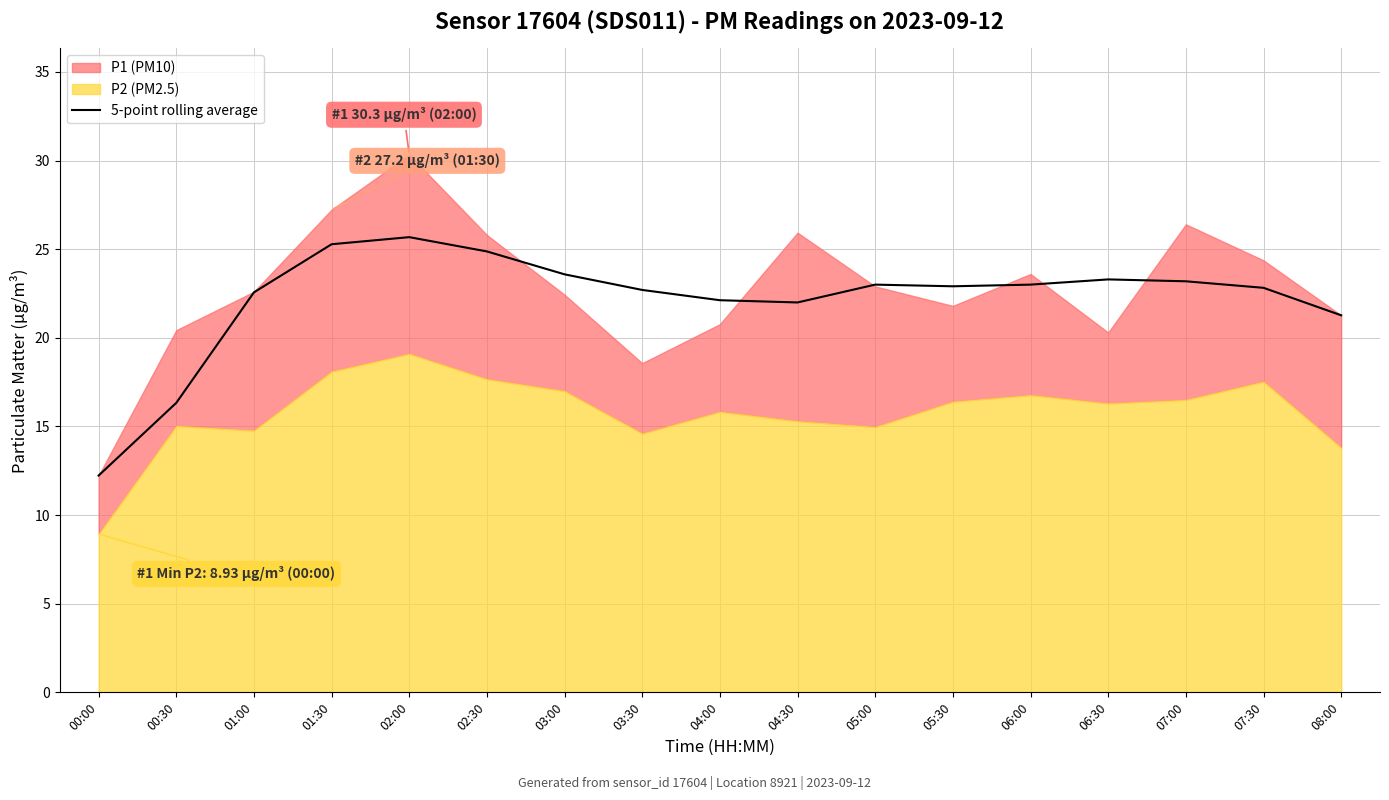

Is it true that the value at 04:30 is 7.4?

False